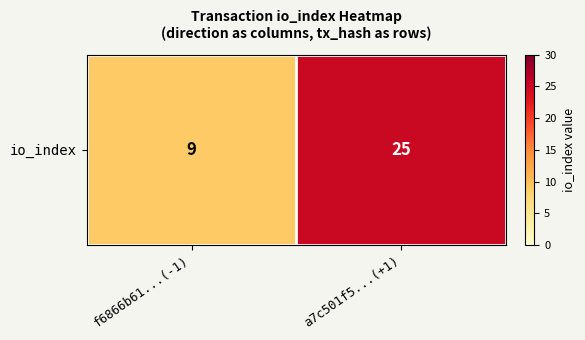

Reading right to left, what are all the values shown in this chart?

a7c501f5...(+1)=25	f6866b61...(-1)=9